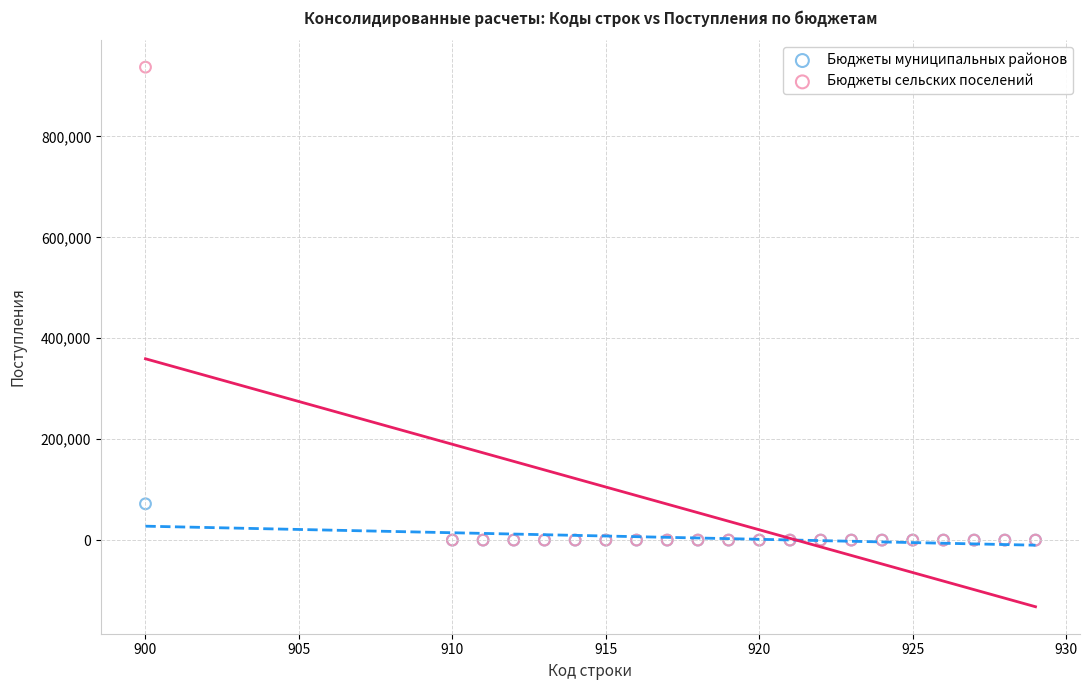

Which series has the largest Y range (max minus min)?

Бюджеты сельских поселений